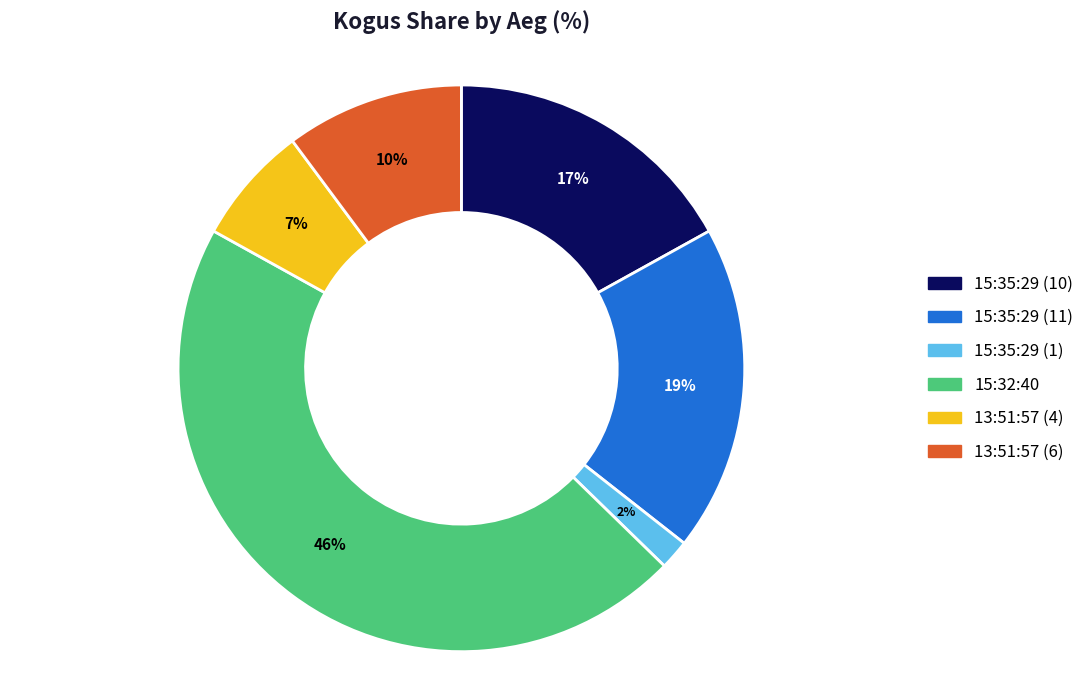

Count the number of slices in the pie.

6